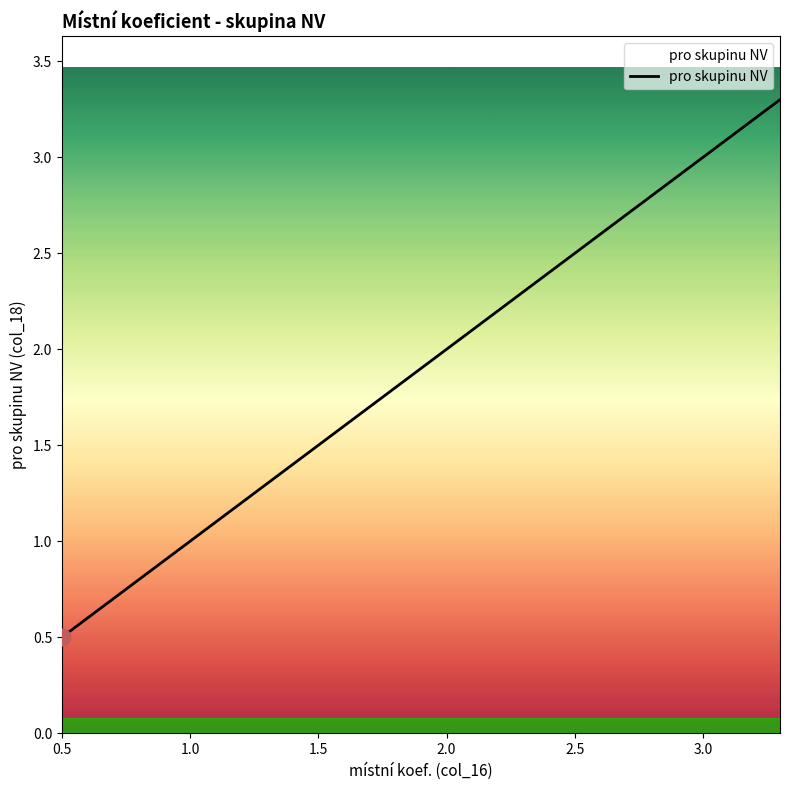

What is the difference between the maximum and minimum values?

2.8